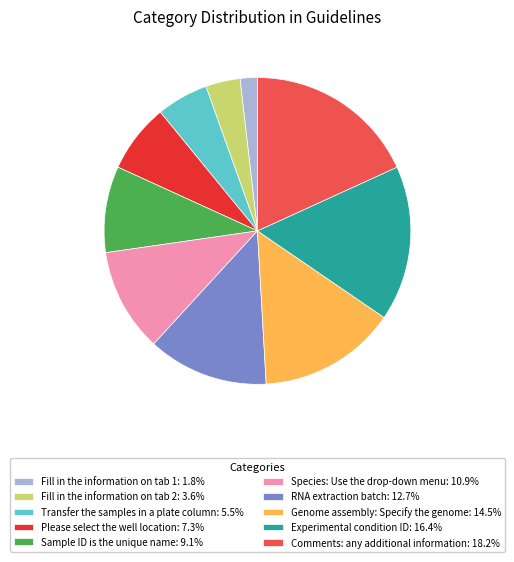

Rank the categories by value from highest to lowest.

Comments: any additional information, Experimental condition ID, Genome assembly: Specify the genome, RNA extraction batch, Species: Use the drop-down menu, Sample ID is the unique name, Please select the well location, Transfer the samples in a plate column, Fill in the information on tab 2, Fill in the information on tab 1